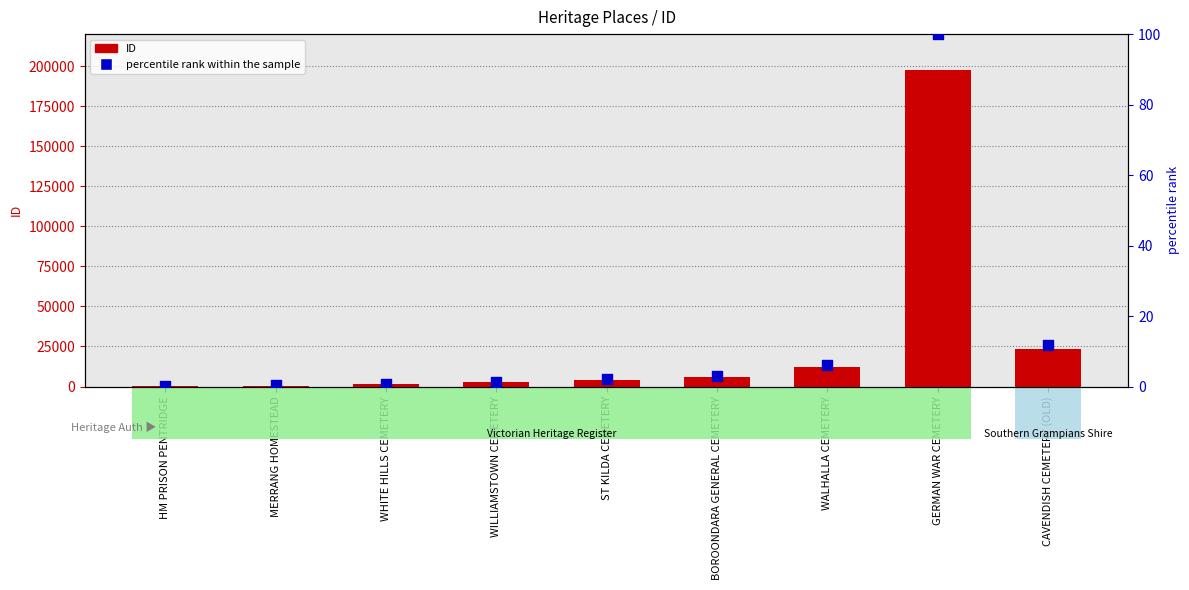

What are all the series names shown in the legend?

ID, percentile rank within the sample